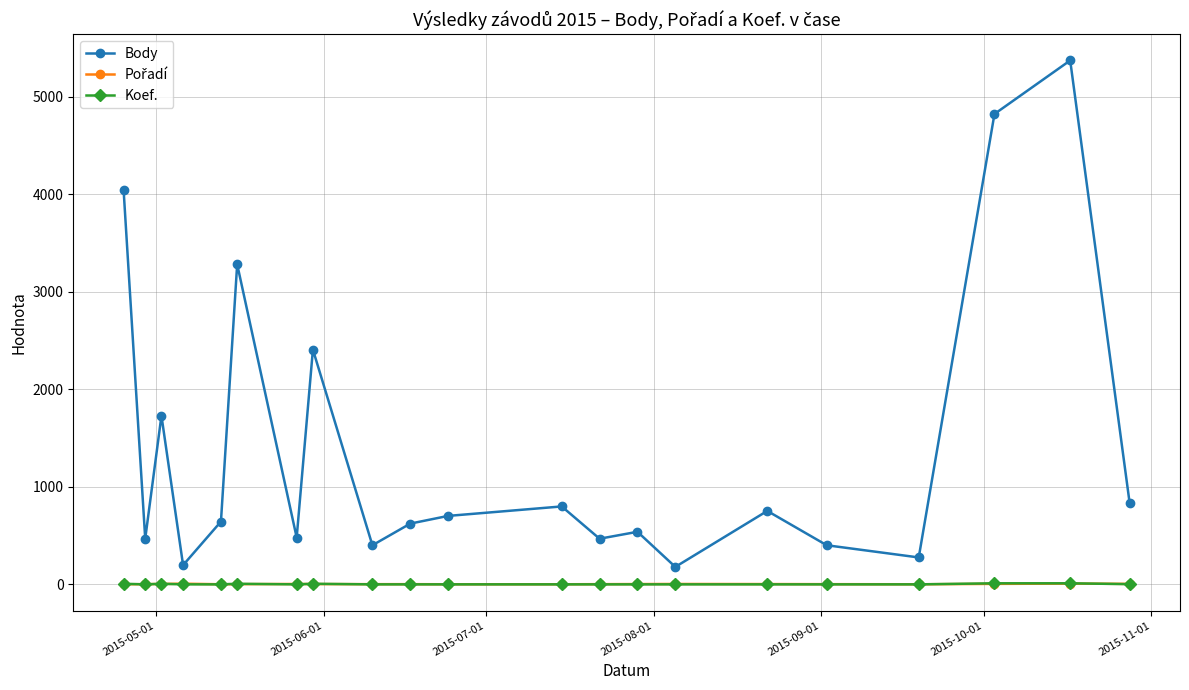

What is the greatest value displayed?

5373